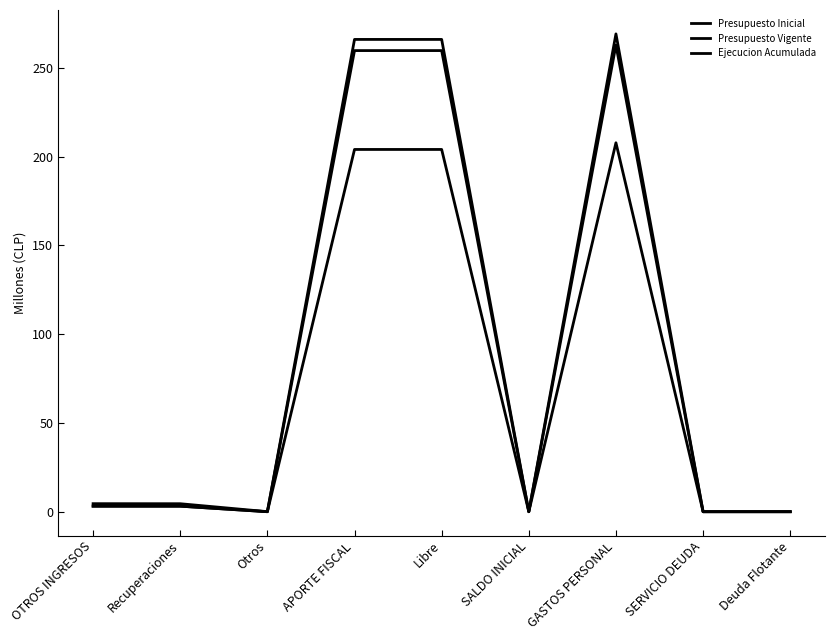

Where is Ejecucion Acumulada nearest to the value 103?

OTROS INGRESOS